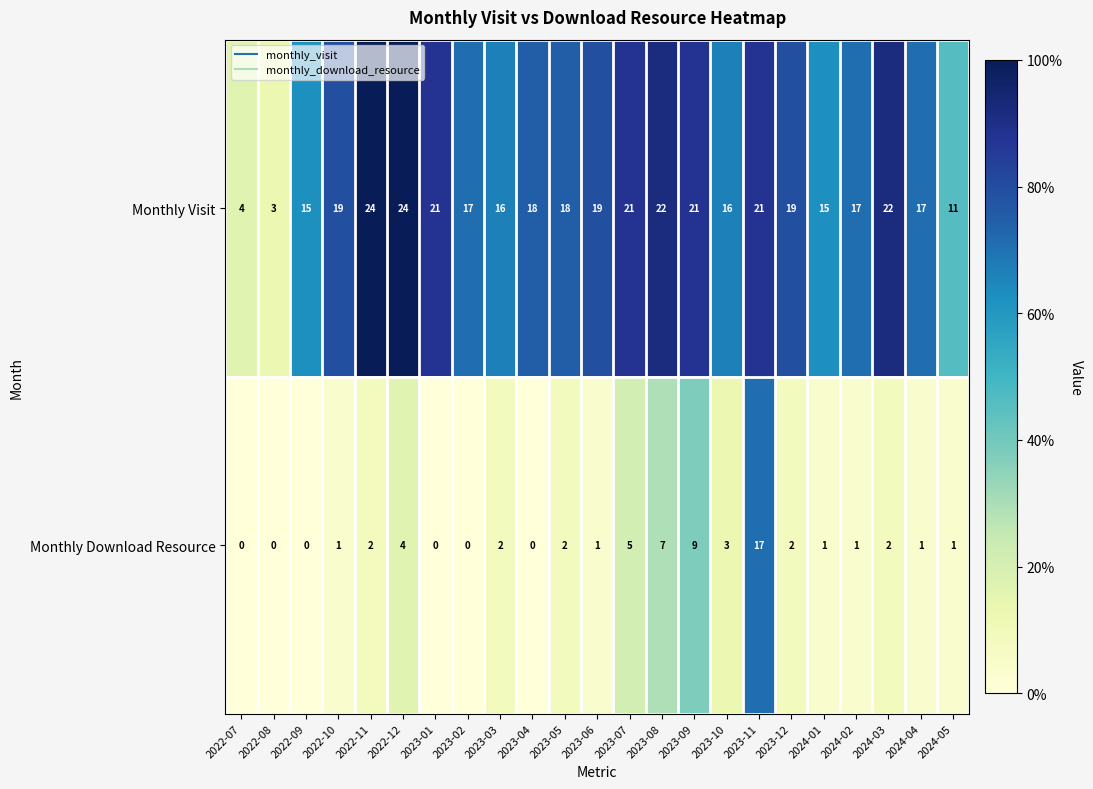

Which category has the highest value in the Monthly Download Resource series?

2023-11